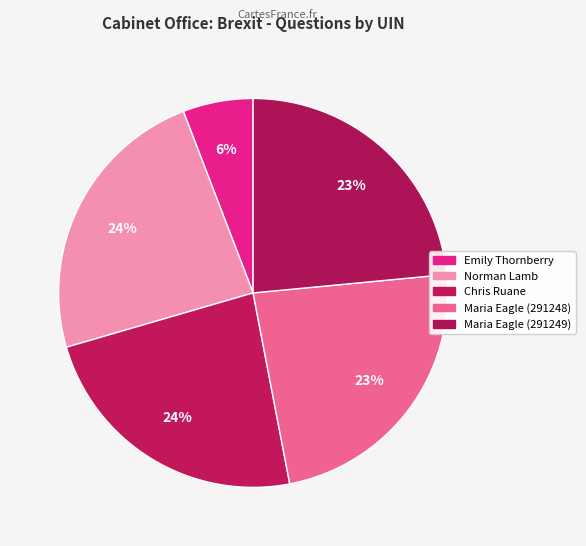

Does any single category account for the majority?

No